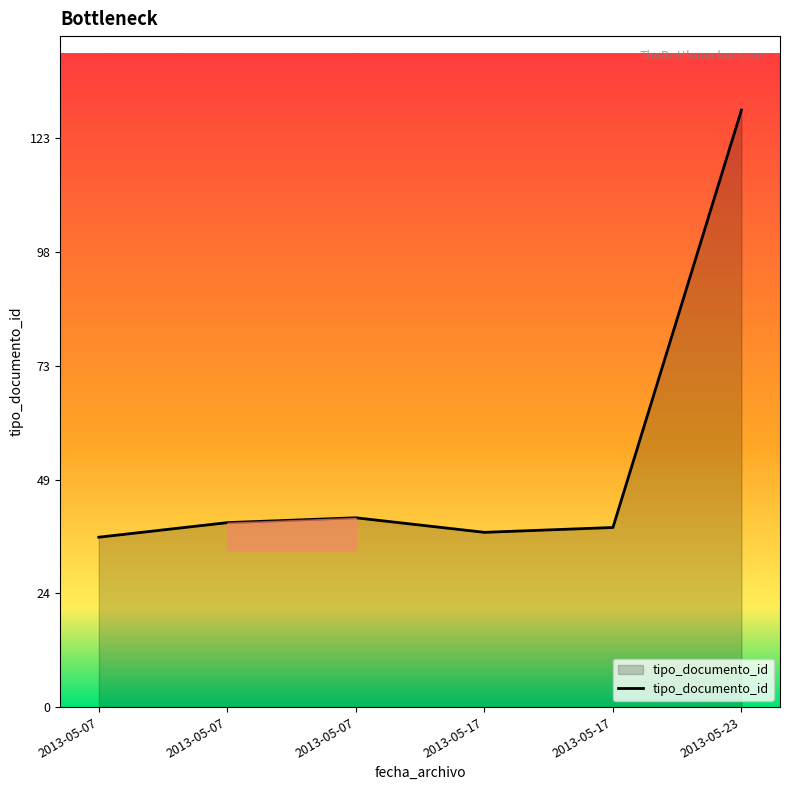

List the labels in order of value, smallest first.

2013-05-07, 2013-05-17, 2013-05-17, 2013-05-07, 2013-05-07, 2013-05-23